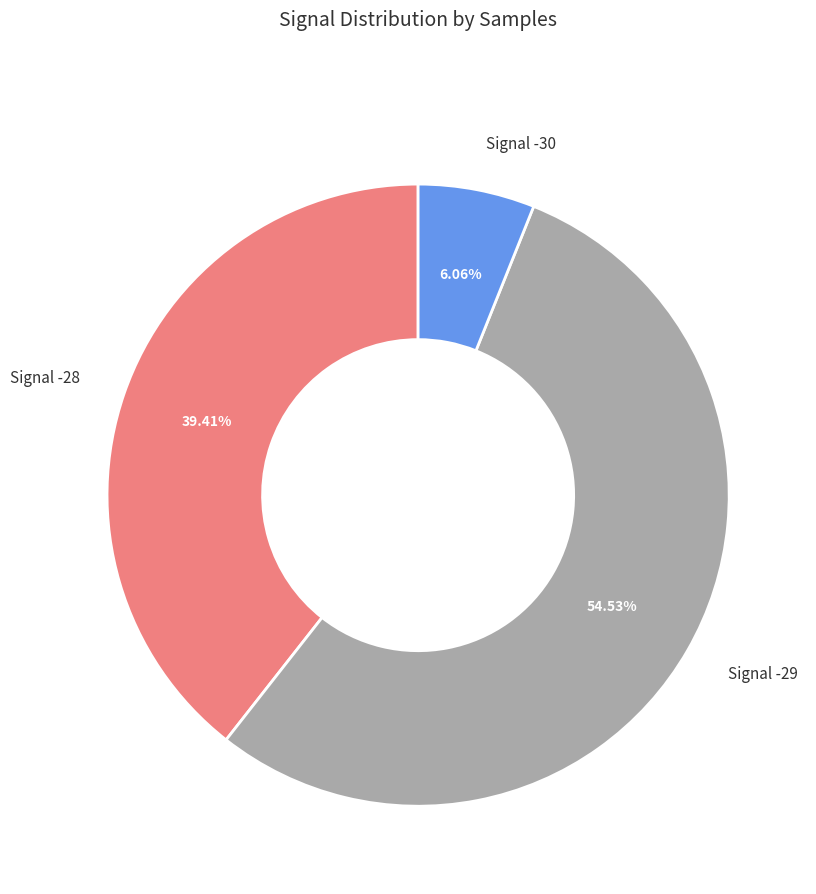

Does any single category account for the majority?

Yes